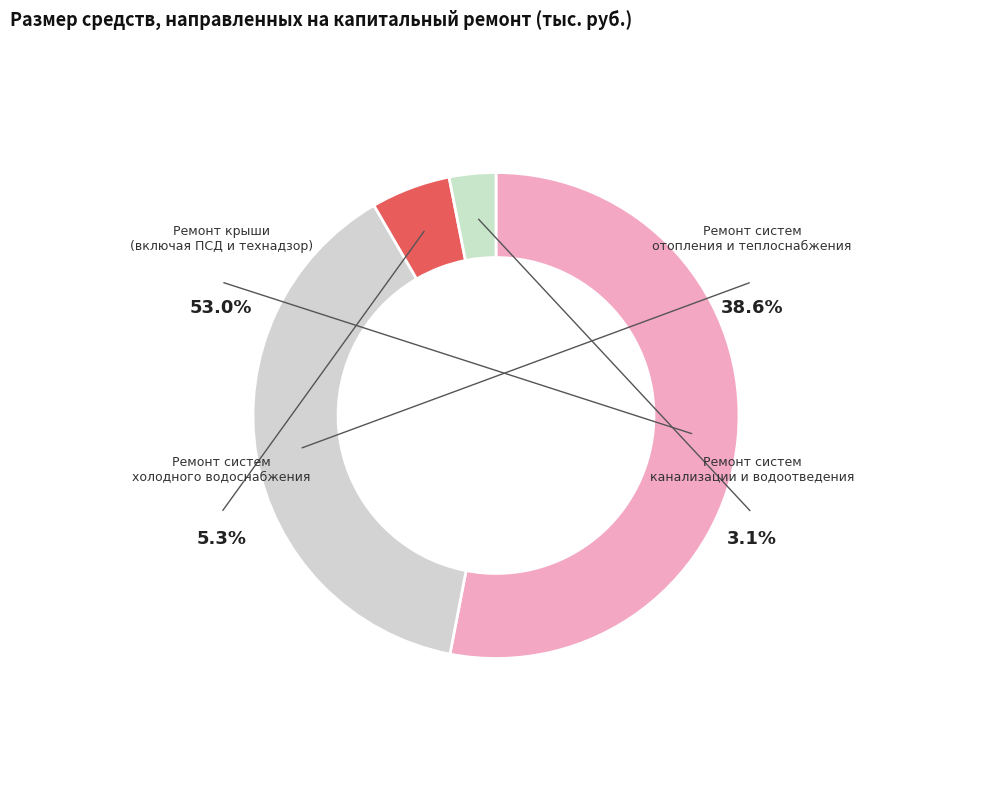

What is the largest slice in the pie chart?

Ремонт крыши